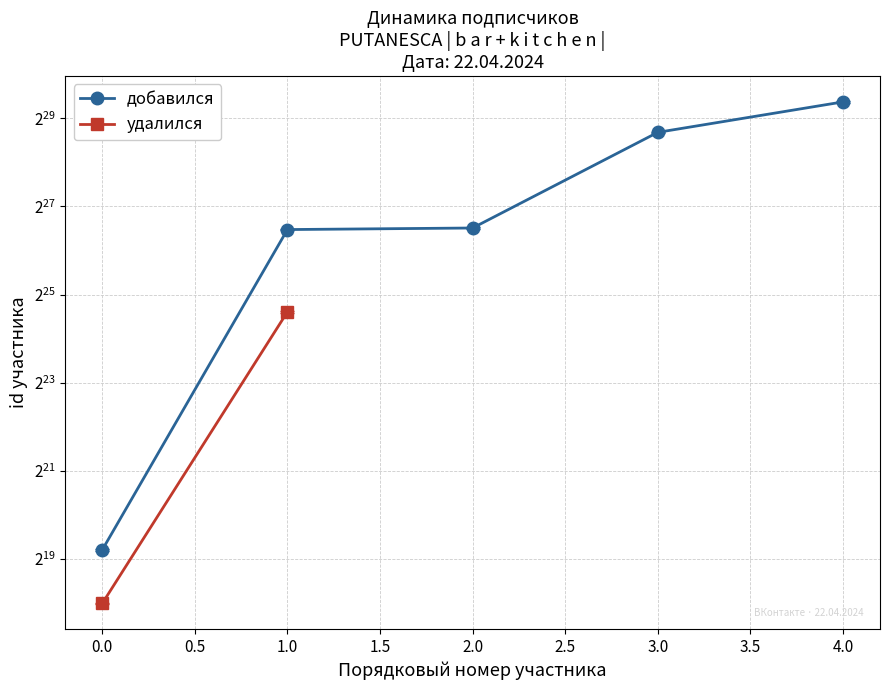

The chart shows a value of 591010088 at 3.0. True or false?

False